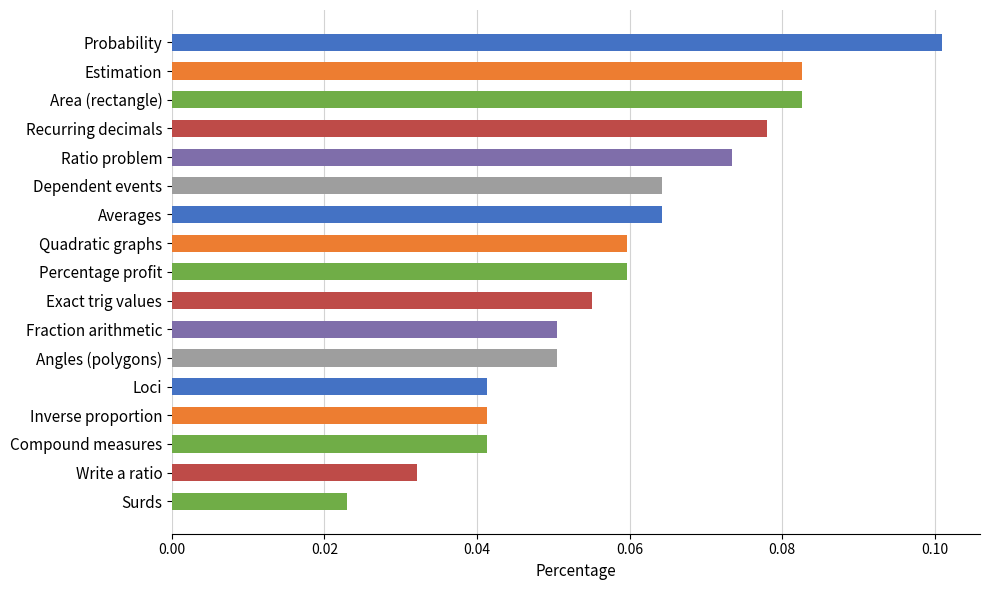

The chart shows a value of 0.1 at Dependent events. True or false?

True